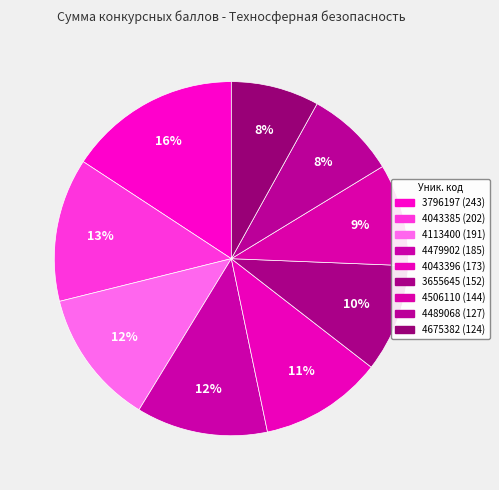

To the nearest percent, what portion does 4043385 represent?

13%